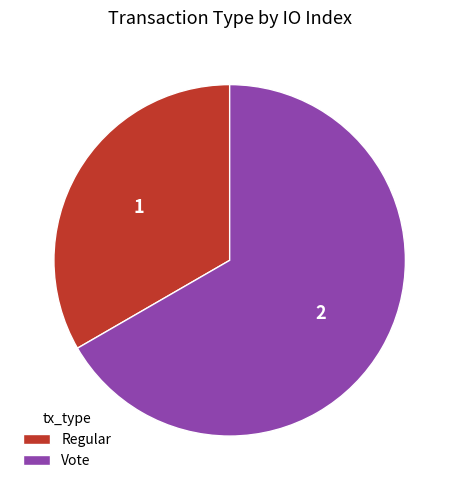

Does any single category account for the majority?

Yes